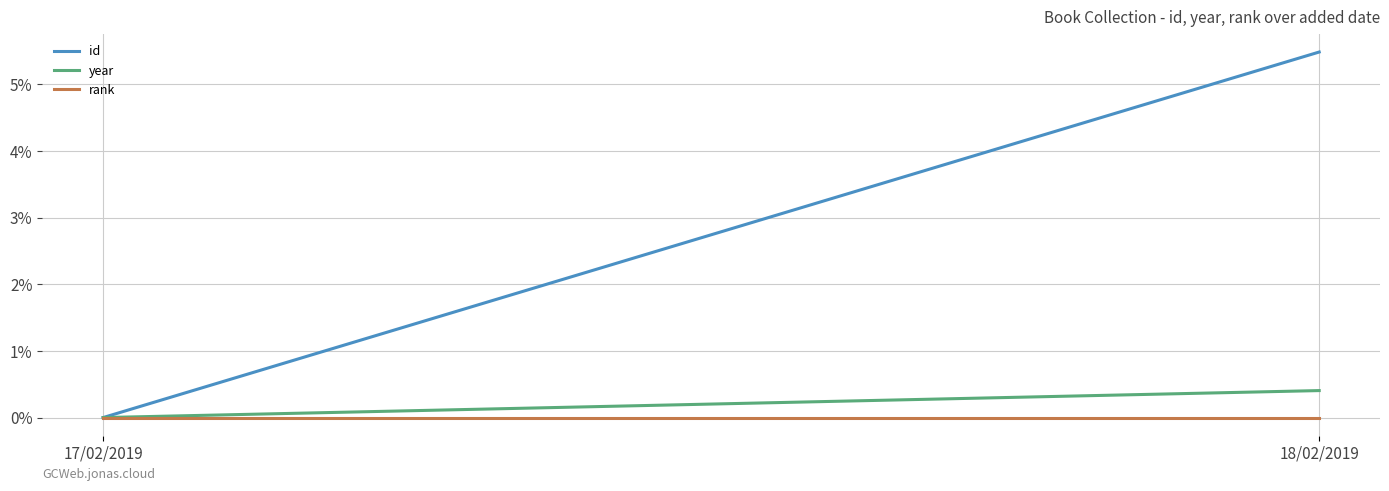

What is the label of the 2nd point from the right?

17/02/2019